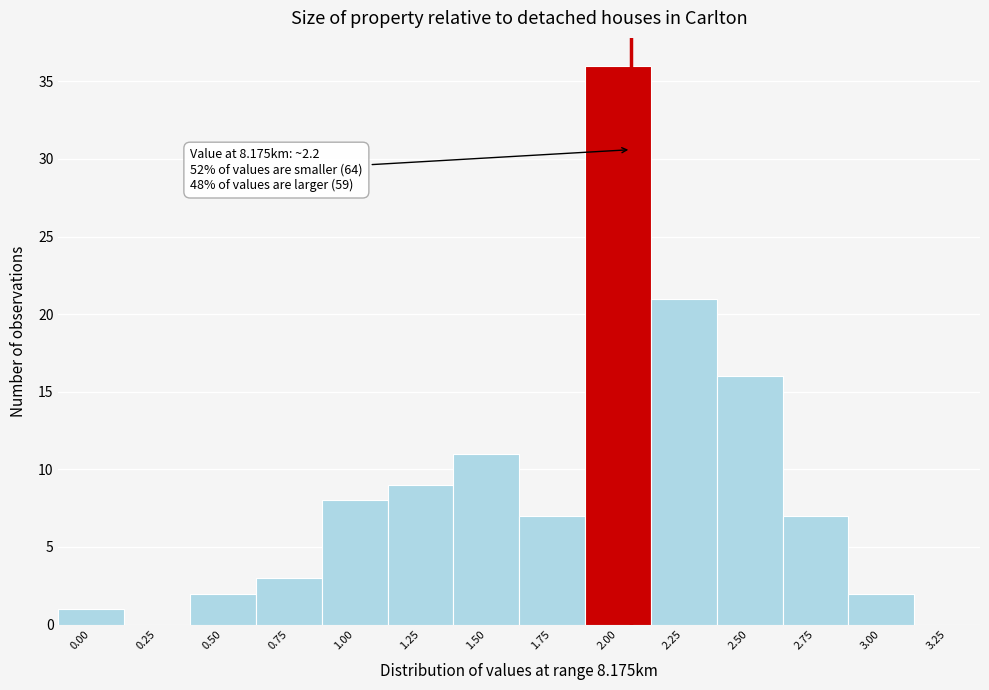

Reading left to right, extract all data points from this chart.

0.00=1	0.25=0	0.50=2	0.75=3	1.00=8	1.25=9	1.50=11	1.75=7	2.00=36	2.25=21	2.50=16	2.75=7	3.00=2	3.25=0